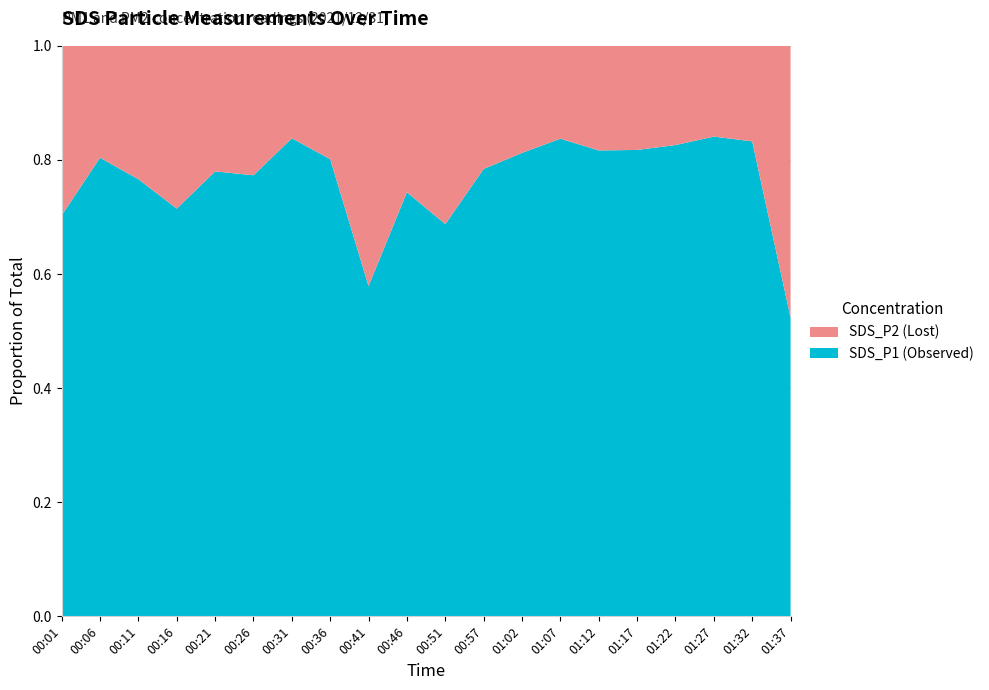

Reading left to right, transcribe all the data shown in this chart.

SDS_P1: 00:01=2.6	00:06=4.6	00:11=4.0	00:16=2.9	00:21=4.5	00:26=4.8	00:31=5.2	00:36=3.6	00:41=1.1	00:46=3.1	00:51=3.3	00:57=3.3	01:02=4.3	01:07=3.6	01:12=4.9	01:17=3.3	01:22=3.8	01:27=3.7	01:32=3.6	01:37=0.3
SDS_P2: 00:01=1.1	00:06=1.1	00:11=1.2	00:16=1.2	00:21=1.3	00:26=1.4	00:31=1.0	00:36=0.9	00:41=0.8	00:46=1.1	00:51=1.5	00:57=0.9	01:02=1.0	01:07=0.7	01:12=1.1	01:17=0.7	01:22=0.8	01:27=0.7	01:32=0.7	01:37=0.3